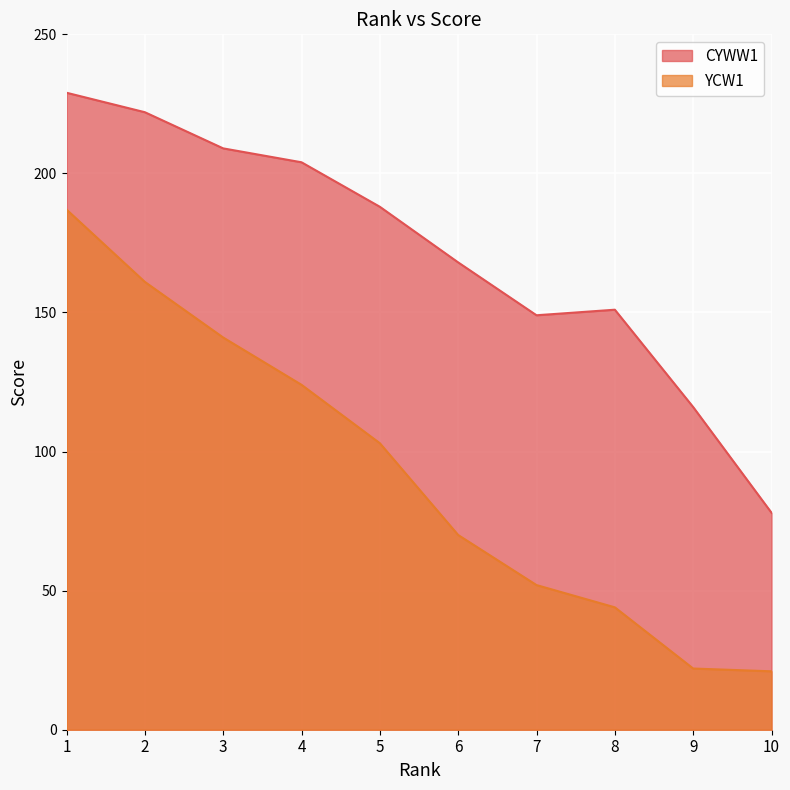

At which category is the sum across all series the highest?

1